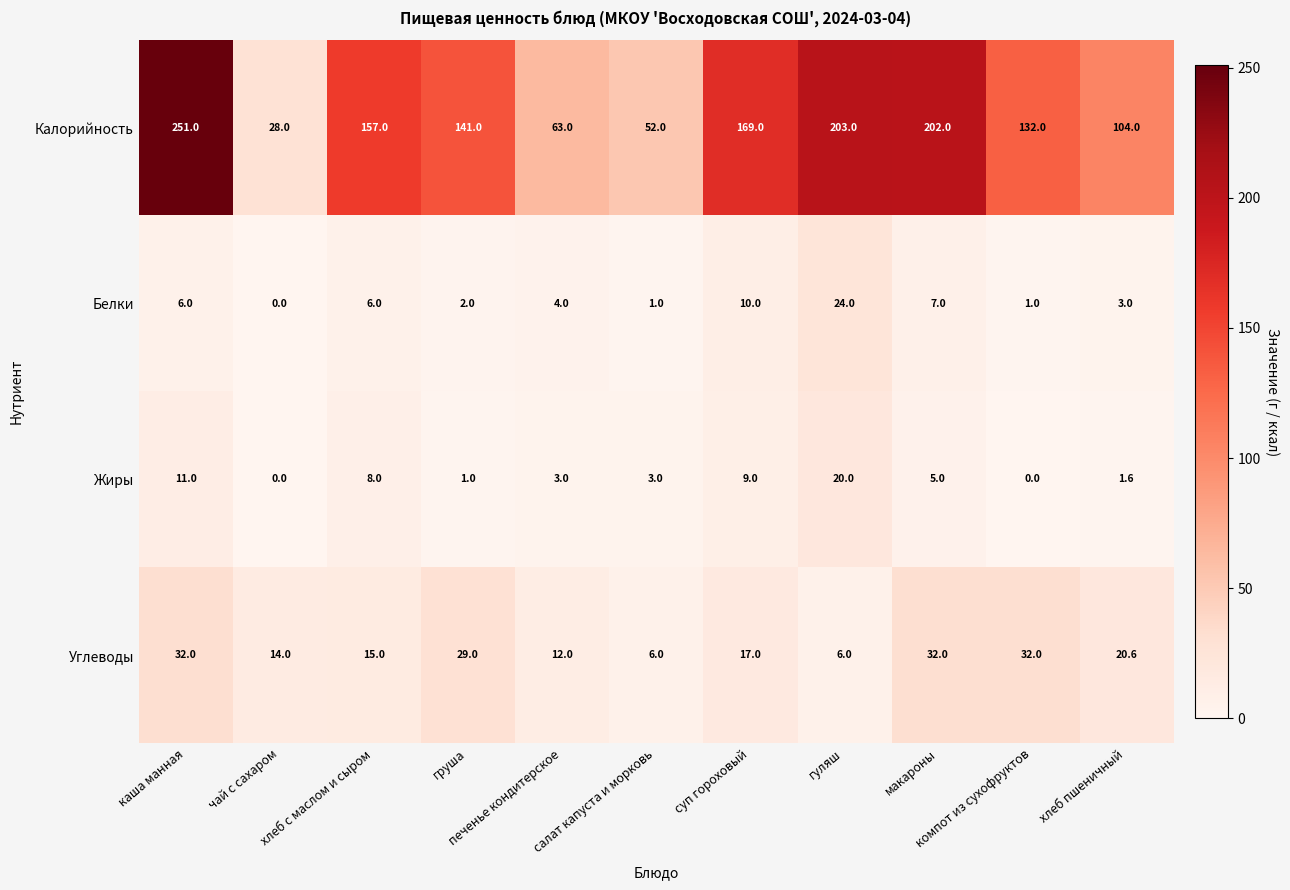

Between каша манная and гуляш, which series saw the biggest shift?

Калорийность